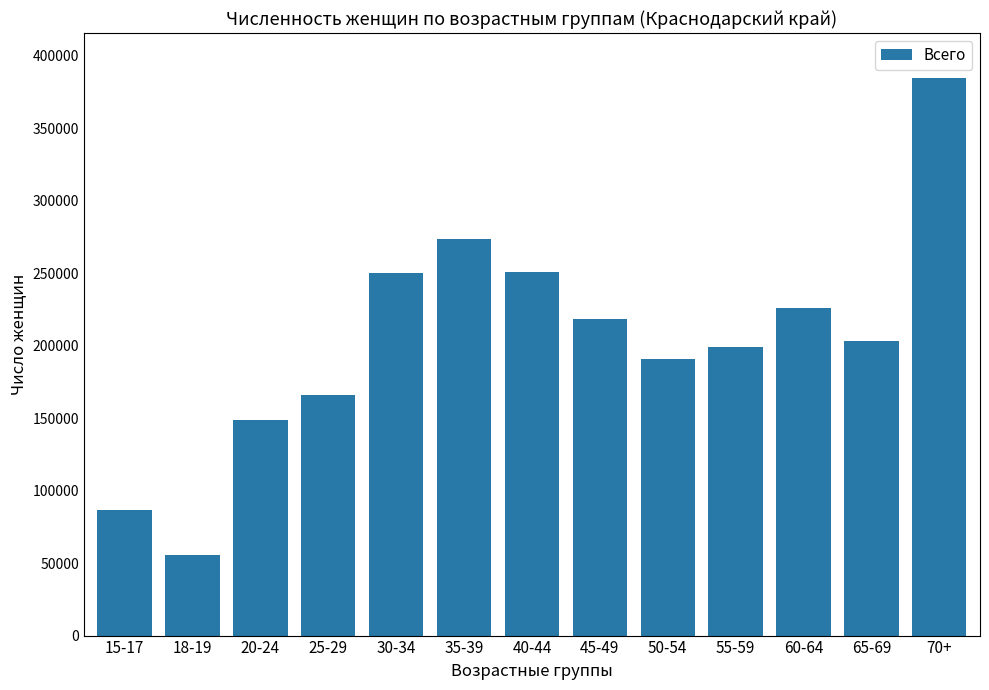

How many categories are shown in the chart?

13